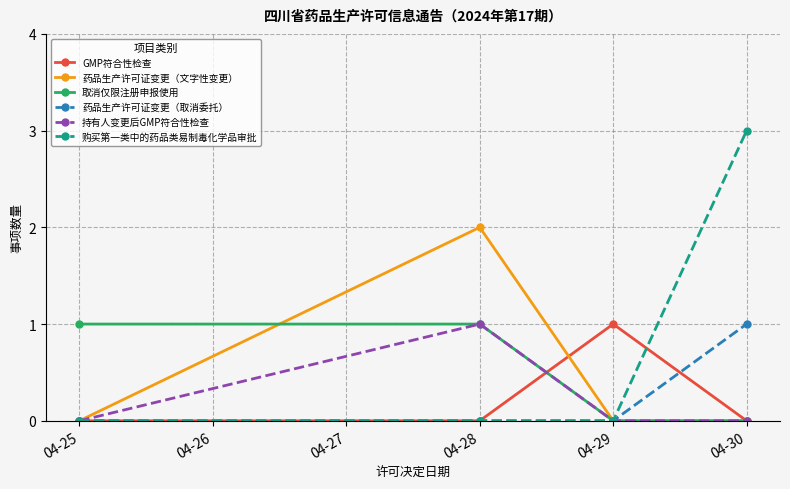

Is the value of 购买第一类中的药品类易制毒化学品审批 at 04-29 greater than the value of GMP符合性检查 at 04-29?

No